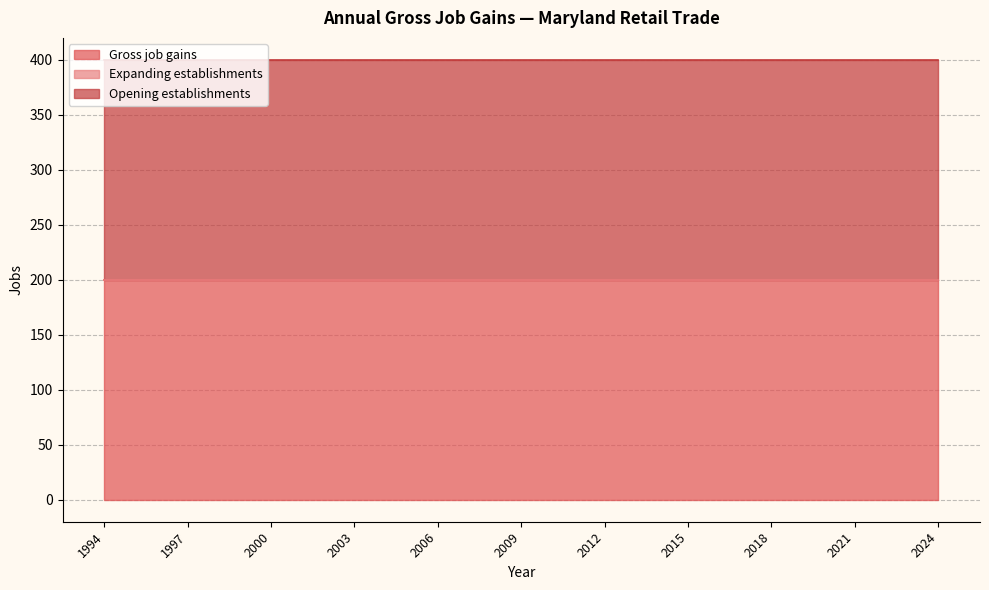

True or false: Opening establishments and Gross job gains intersect in this chart.

False